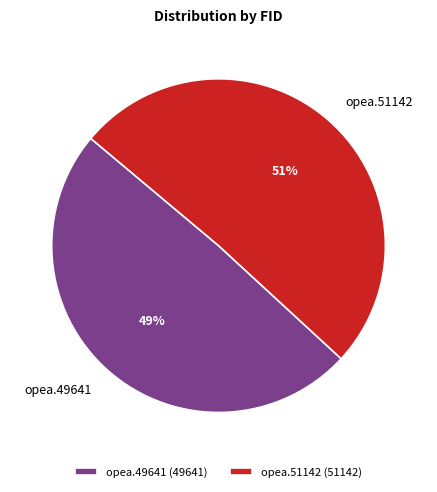

Which category has the biggest portion of the pie?

opea.51142